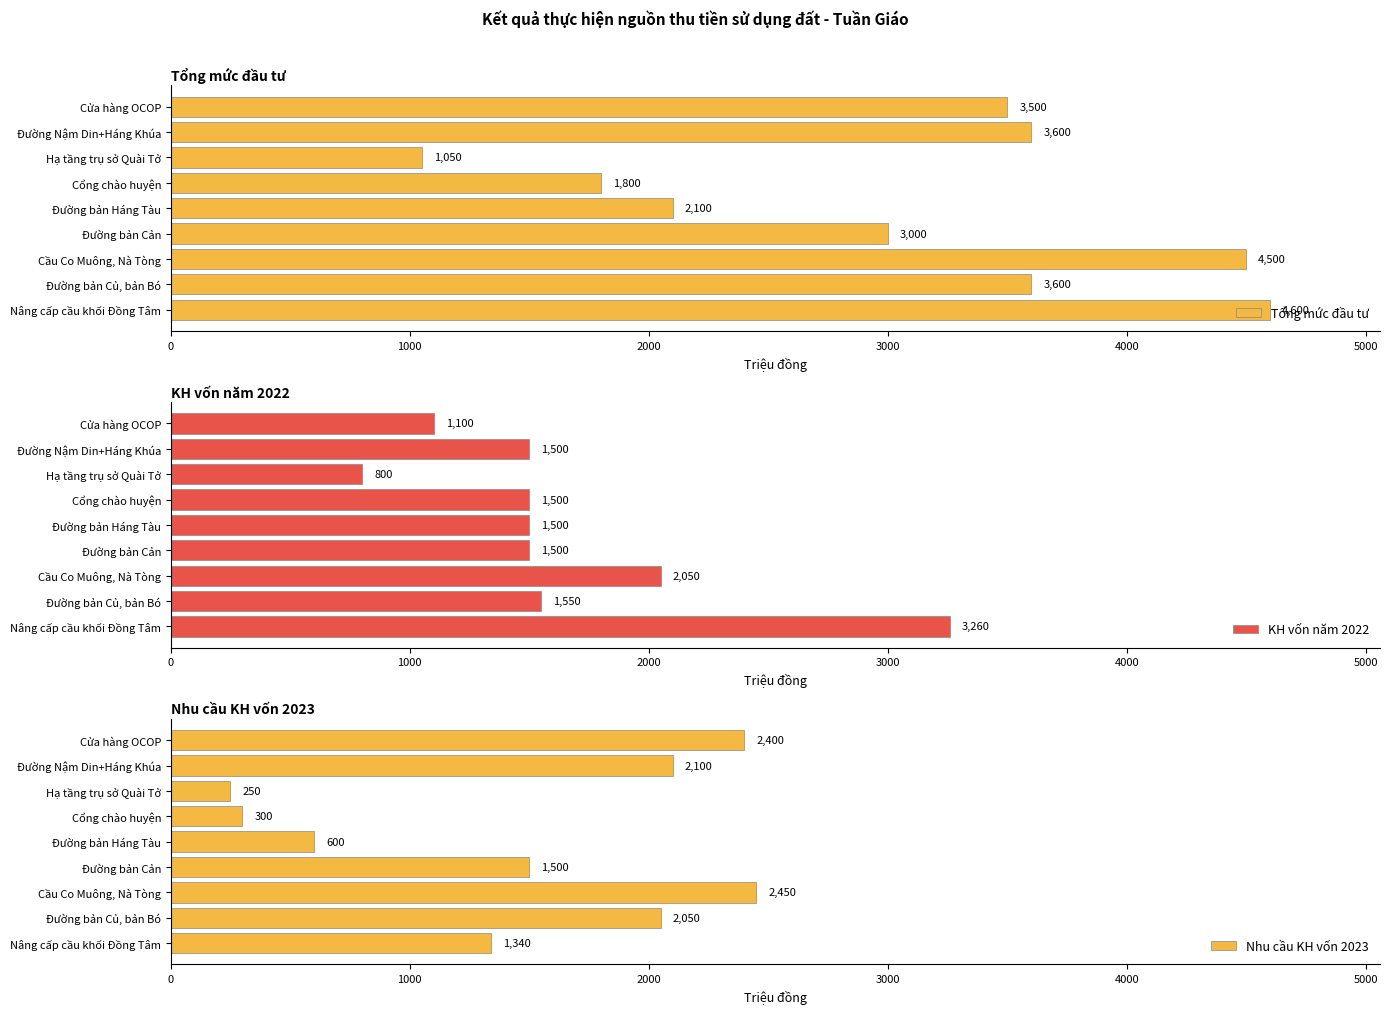

Which series changed the most between 4000 and 6000?

Tổng mức đầu tư